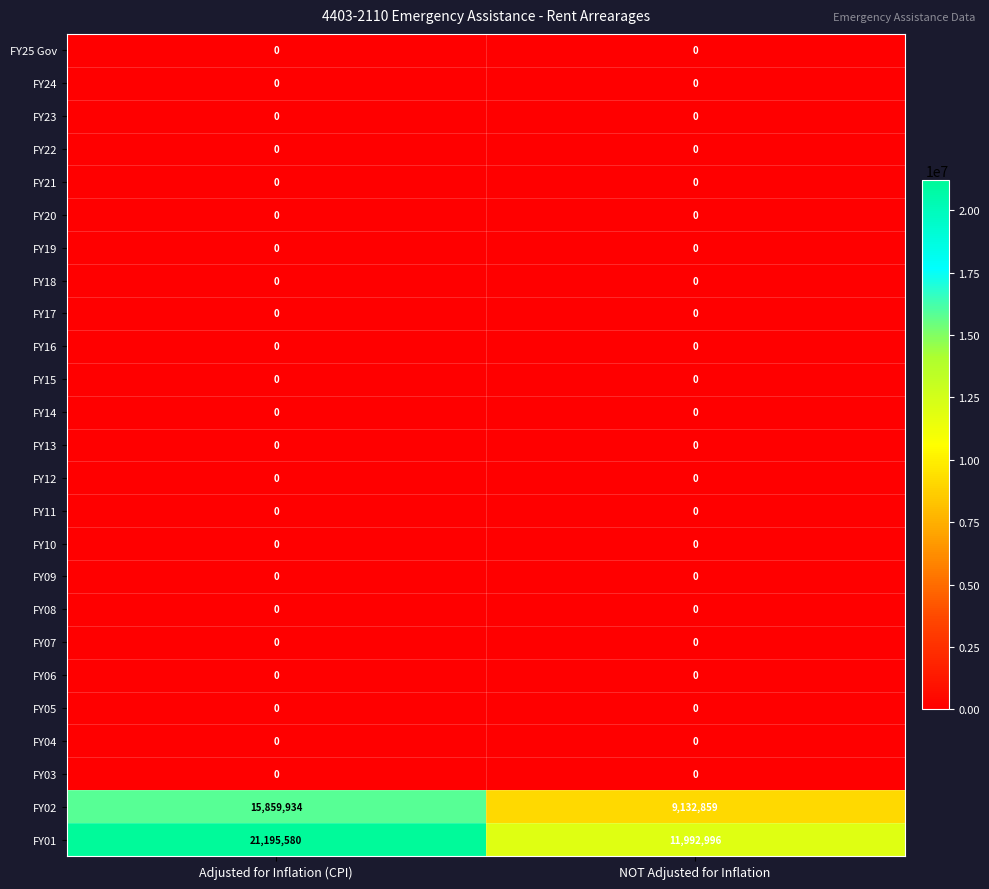

What is the maximum value shown in the chart?

21195580